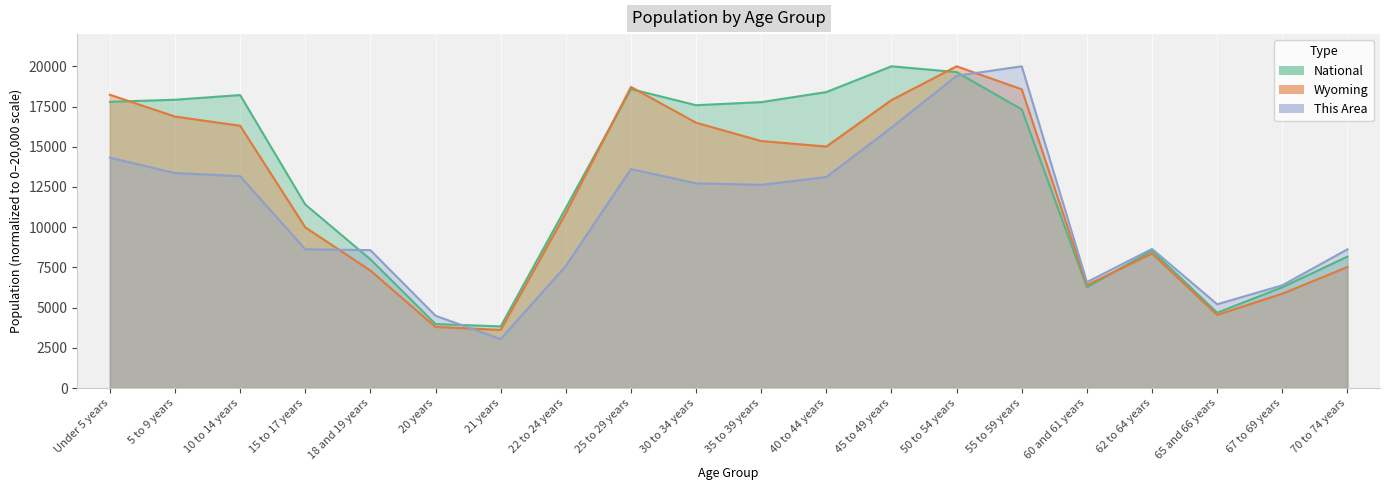

Where do Wyoming and This Area first cross each other?

15 to 17 years and 18 and 19 years